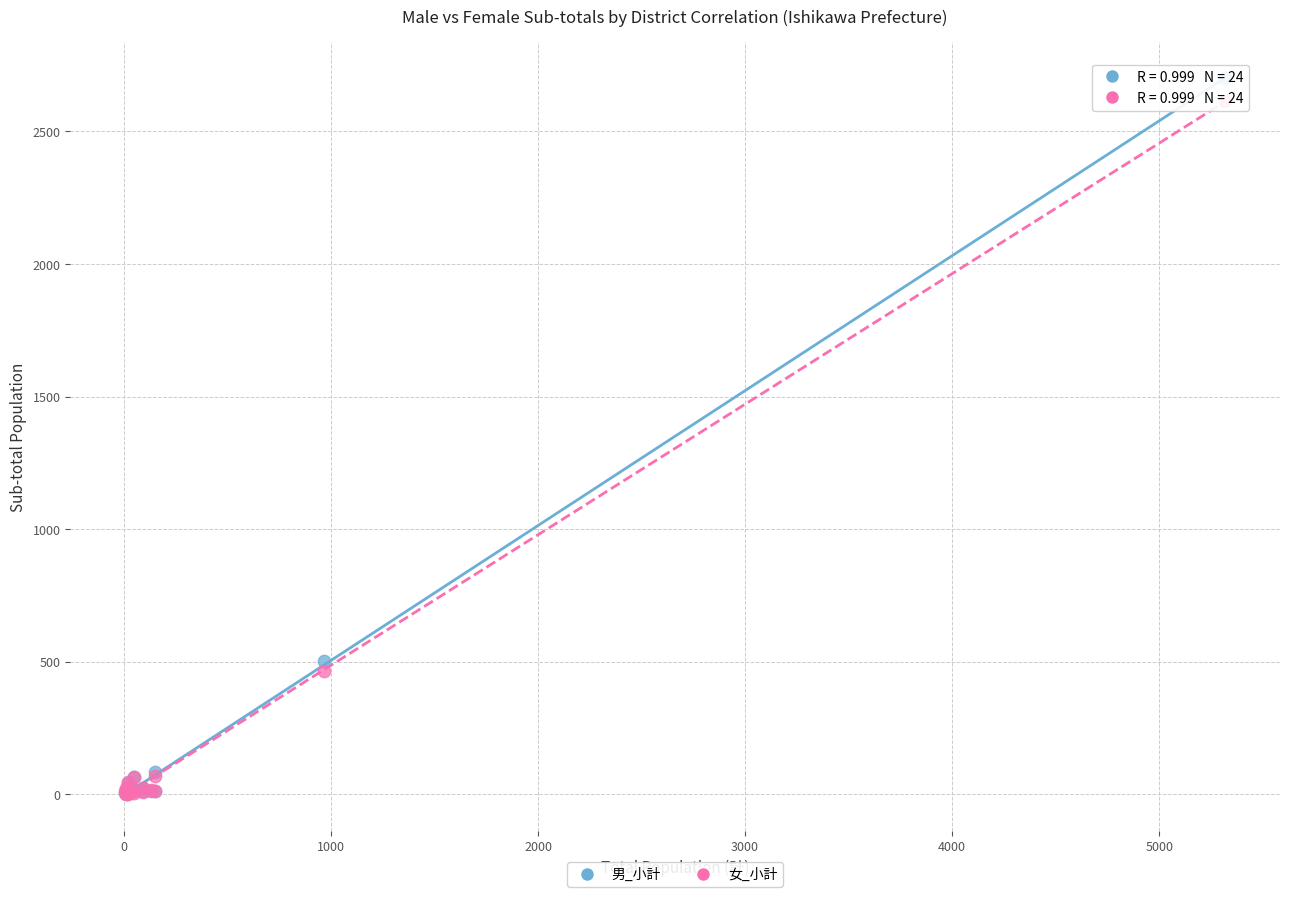

In the 男_小計 series, what Y value is closest to 1352?

502